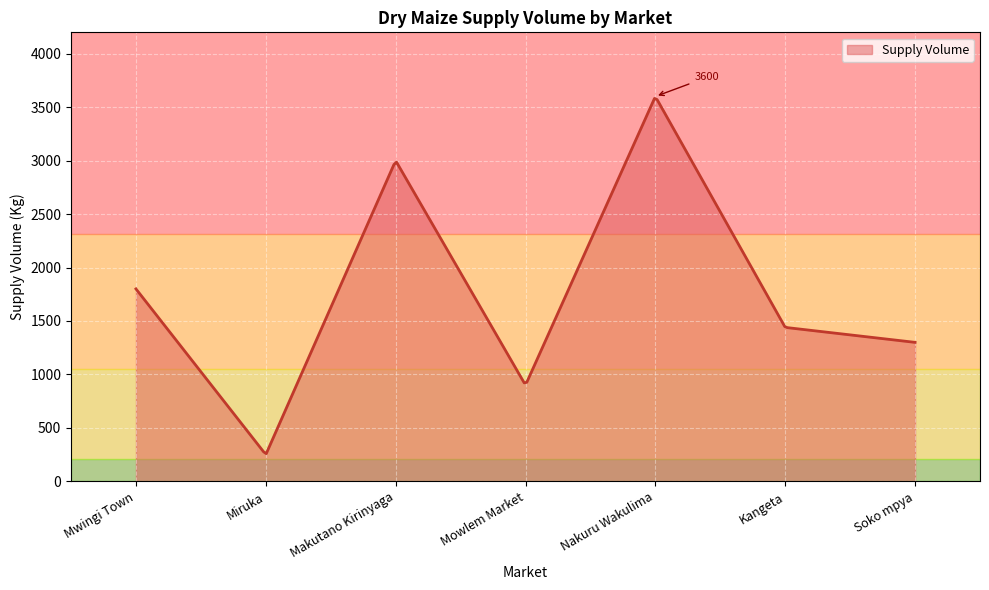

What is the minimum value shown in the chart?

259.2